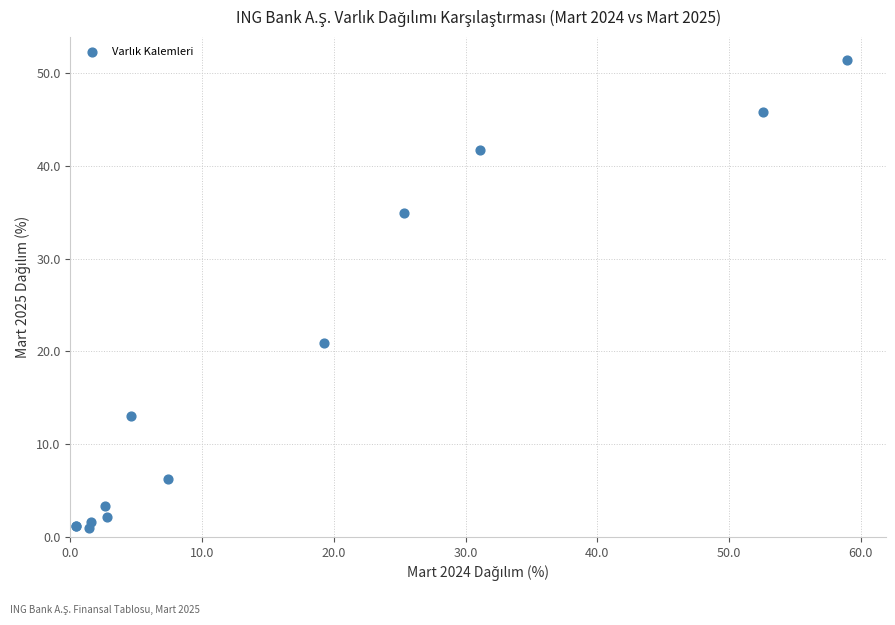

What Y value in the scatter plot is closest to 26?

20.9